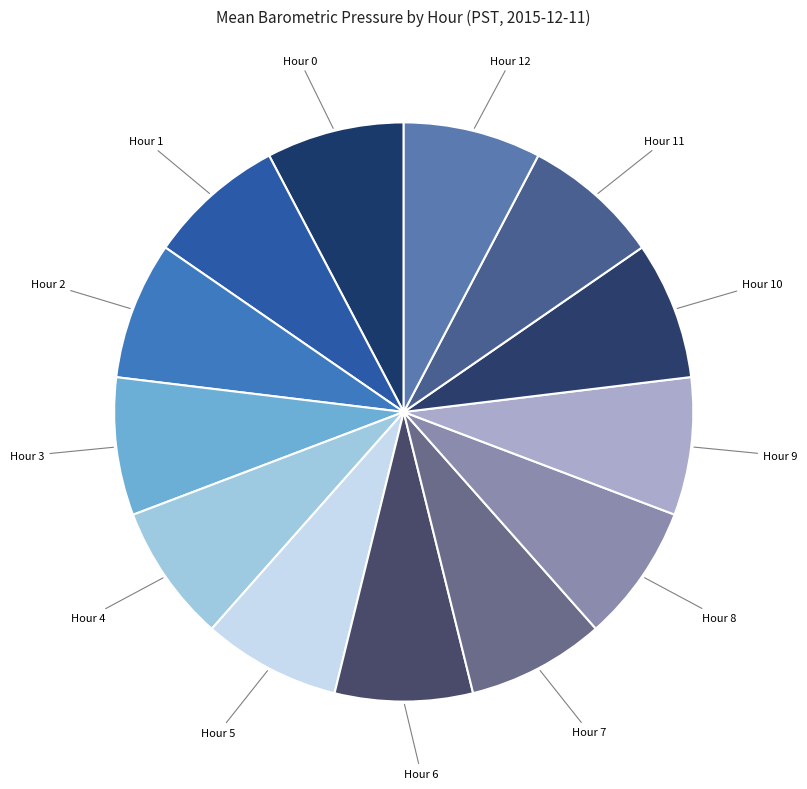

Is the sum of Hour 10 and Hour 2 greater than half?

No